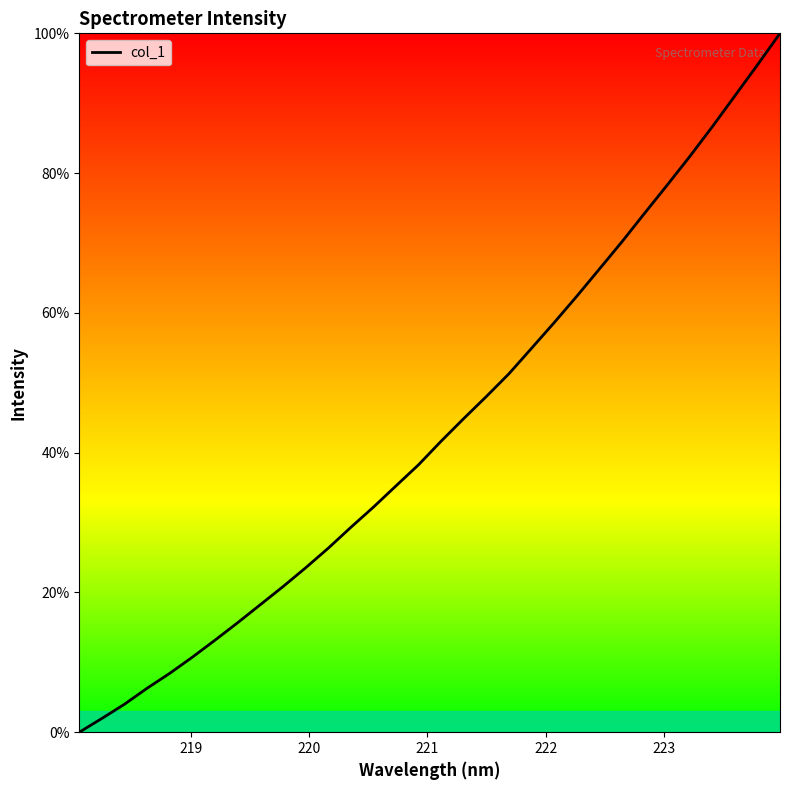

Reading right to left, extract all data points from this chart.

100.0	95.5	91.0	86.6	82.4	78.3	74.2	70.2	66.3	62.4	58.6	54.9	51.3	48.0	44.9	41.6	38.3	35.2	32.2	29.3	26.3	23.5	20.8	18.2	15.7	13.2	10.7	8.4	6.3	4.0	2.0	0.0